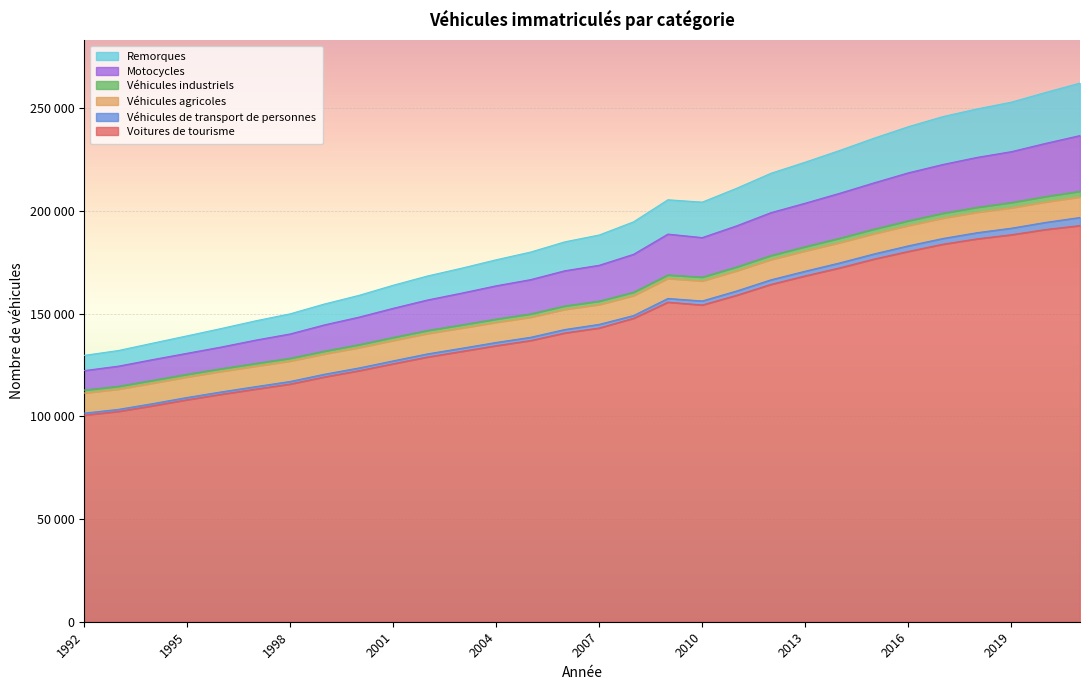

Which category has the highest value across all series?

2021